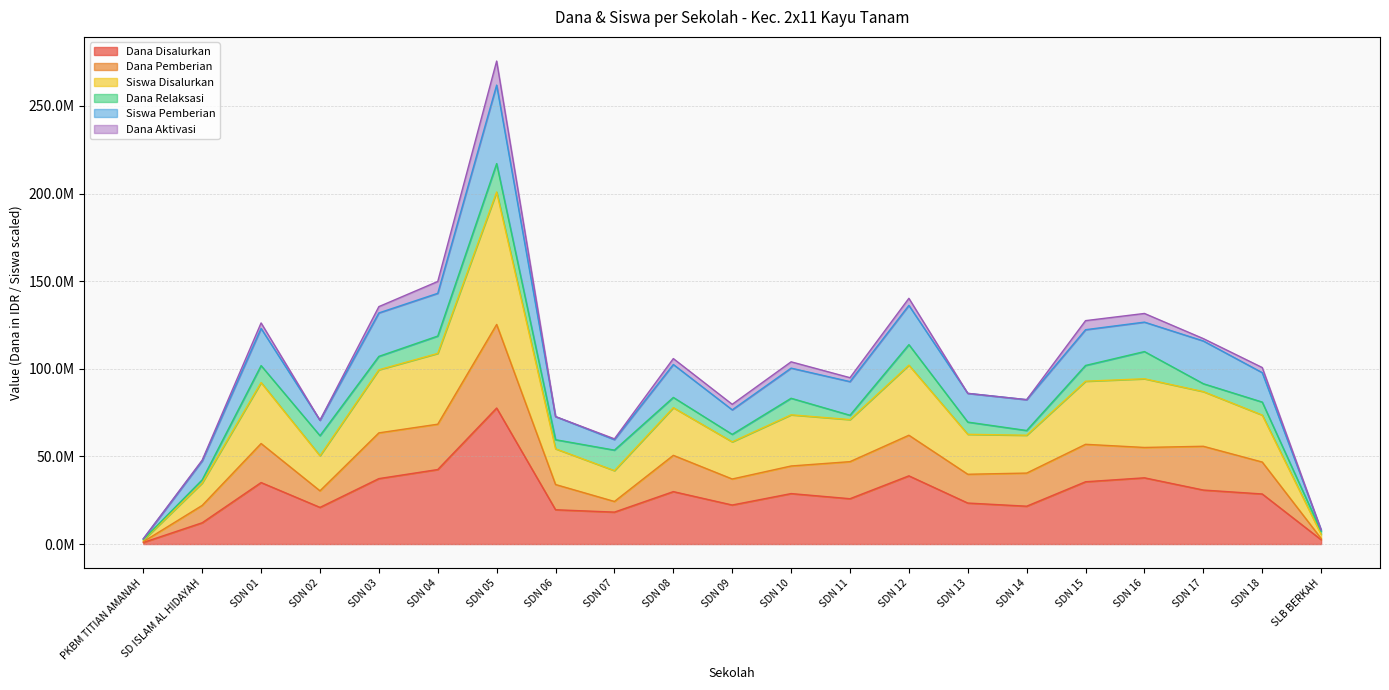

Does the chart have visible grid lines?

Yes